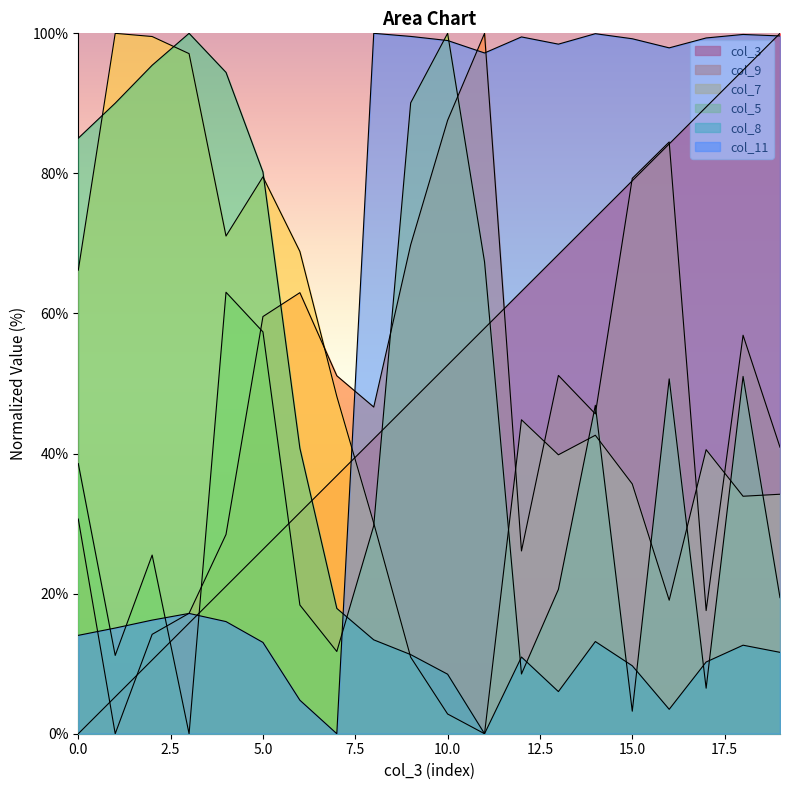

How many positive values does the col_8 series have?

19